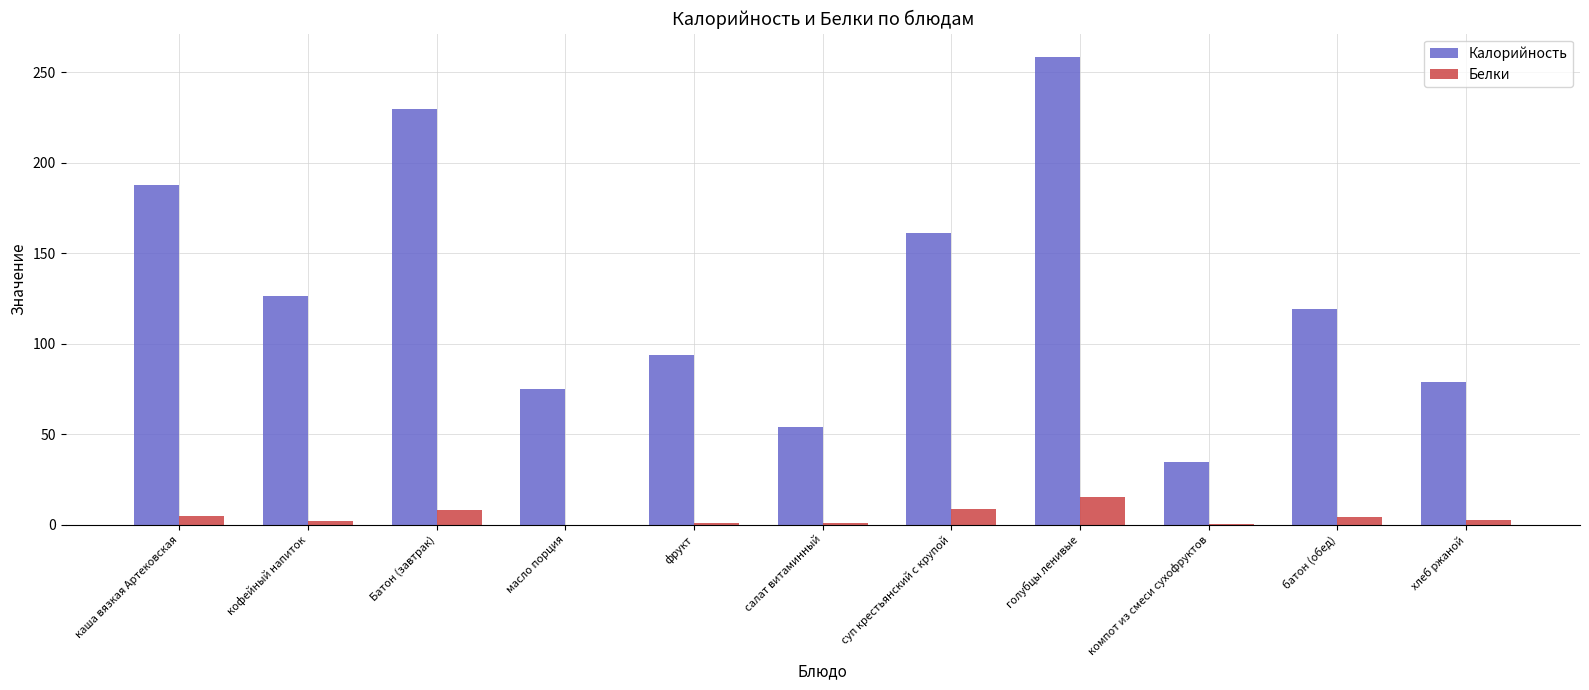

Does the chart contain stacked bars?

No